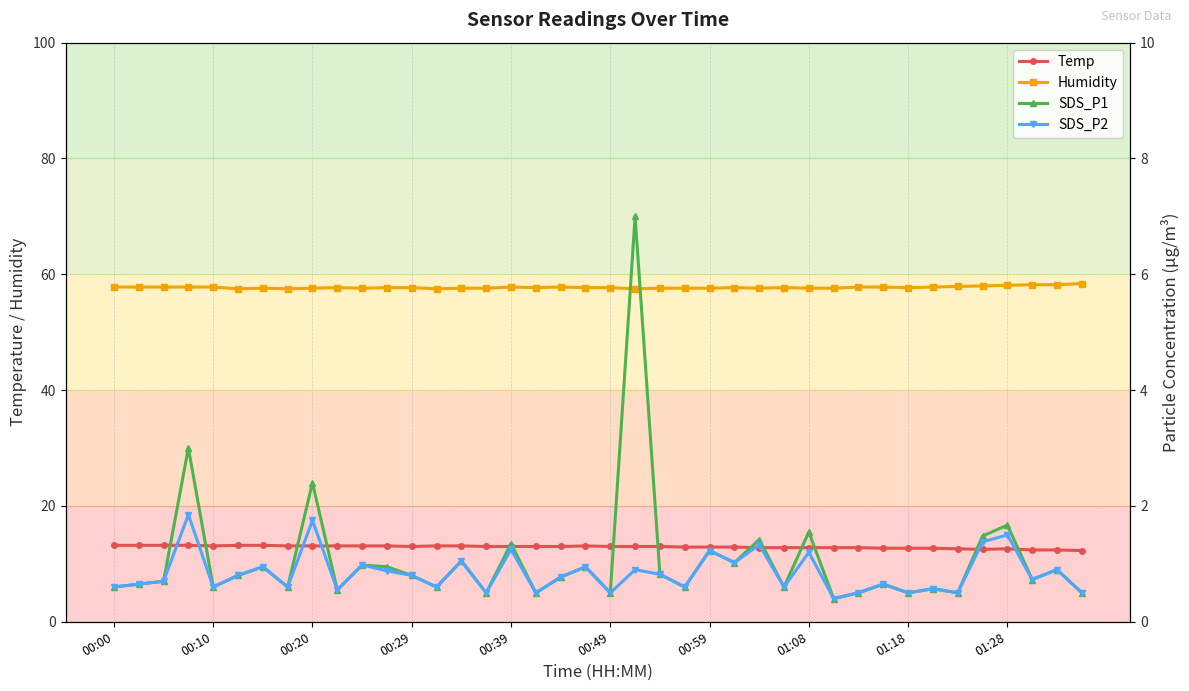

True or false: Humidity has a value of 58.1 at 01:28.

True